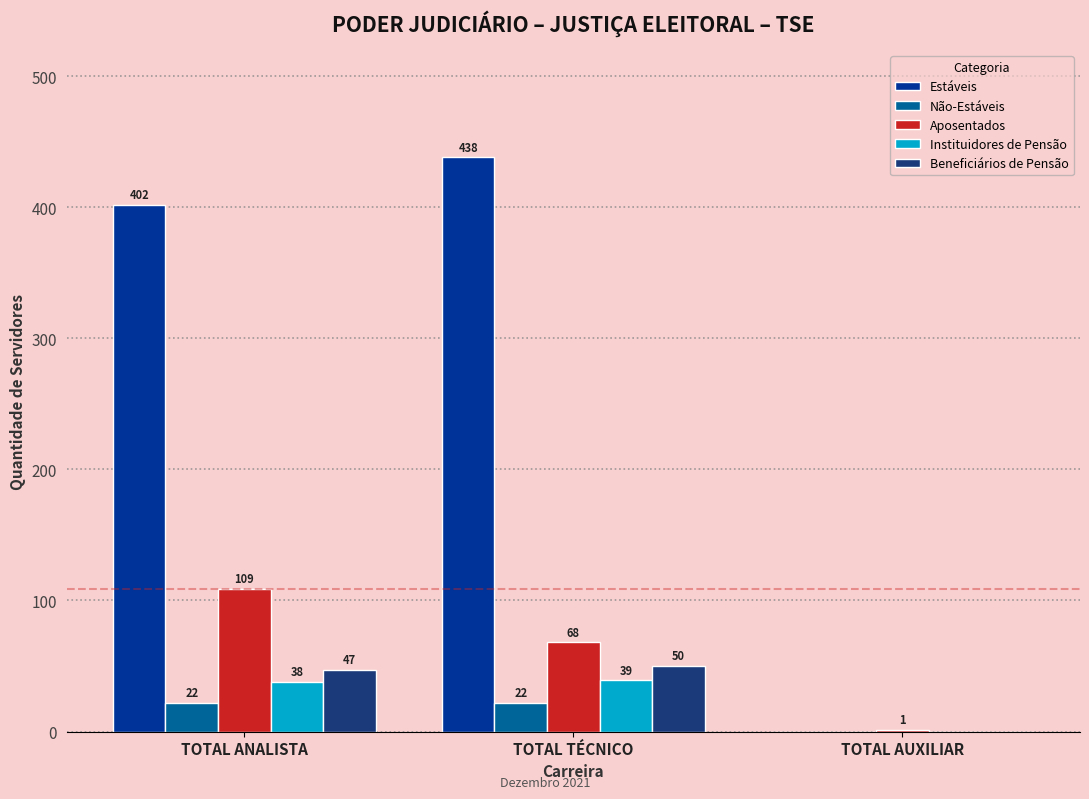

How many positive values does the Não-Estáveis series have?

2